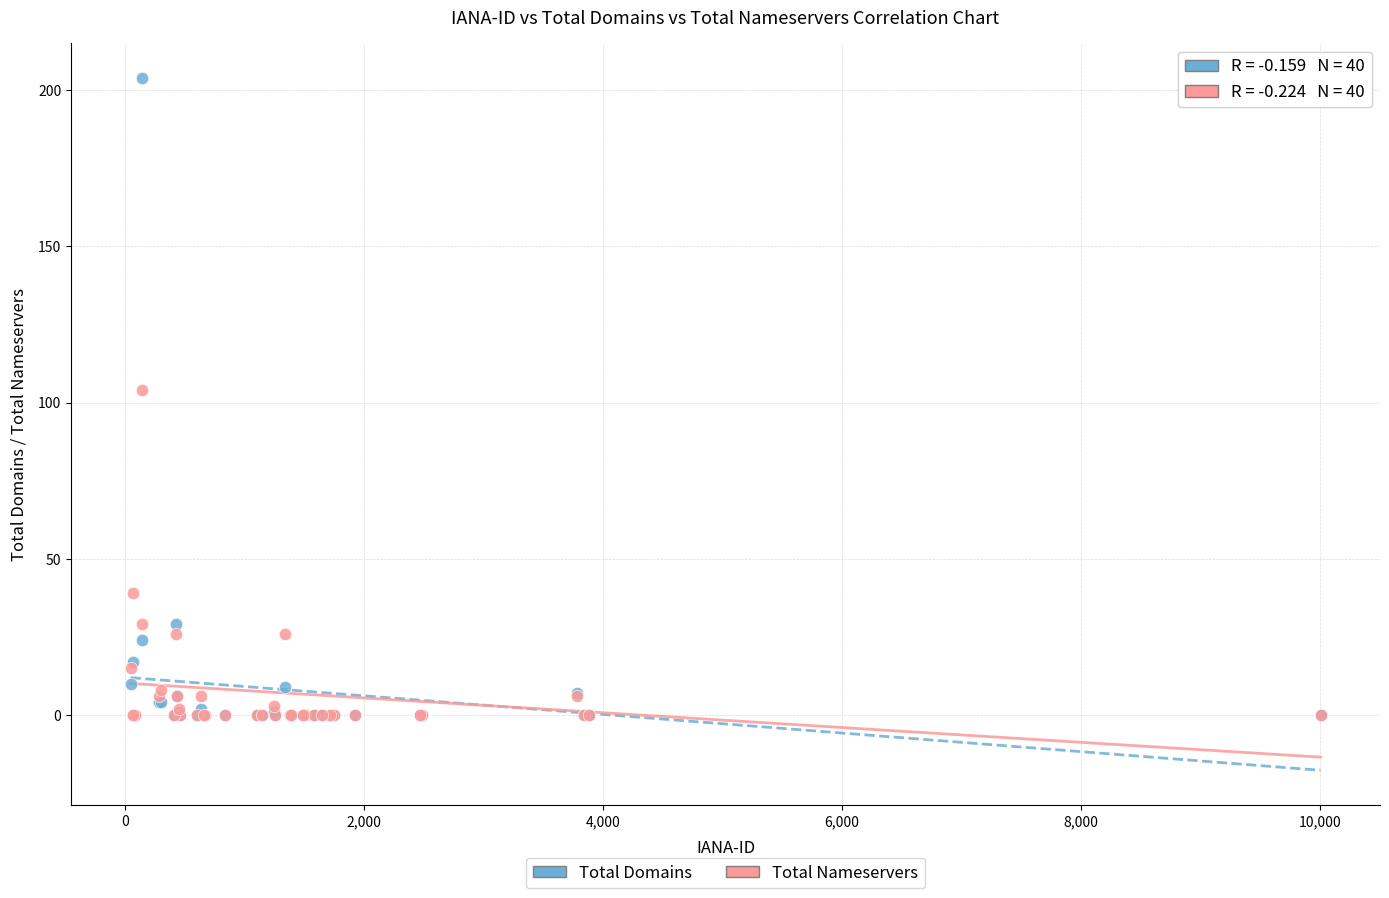

In the Total Nameservers series, what Y value is closest to 52?

39